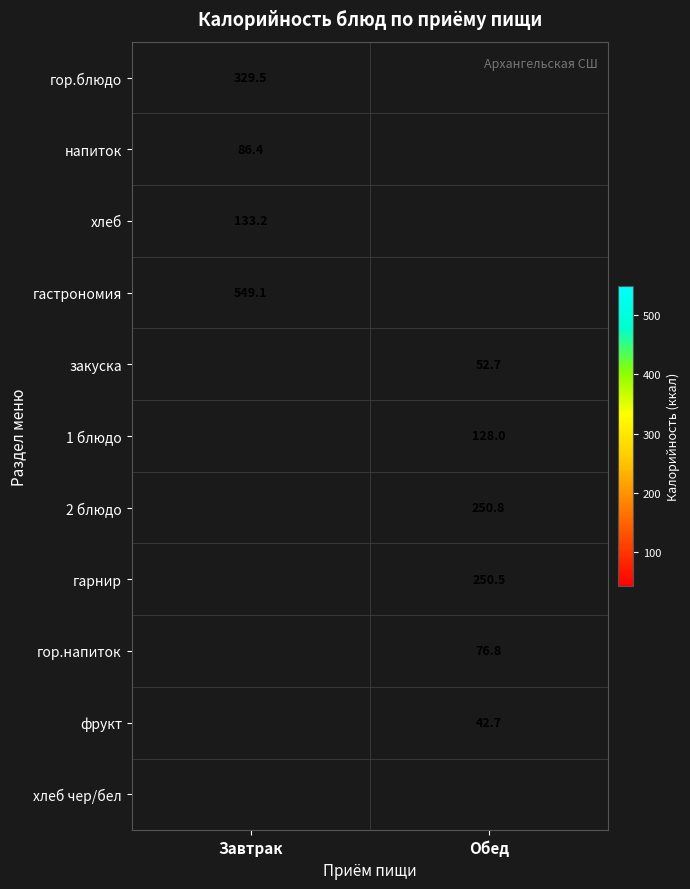

Which series has the widest spread of values?

гор.блюдо